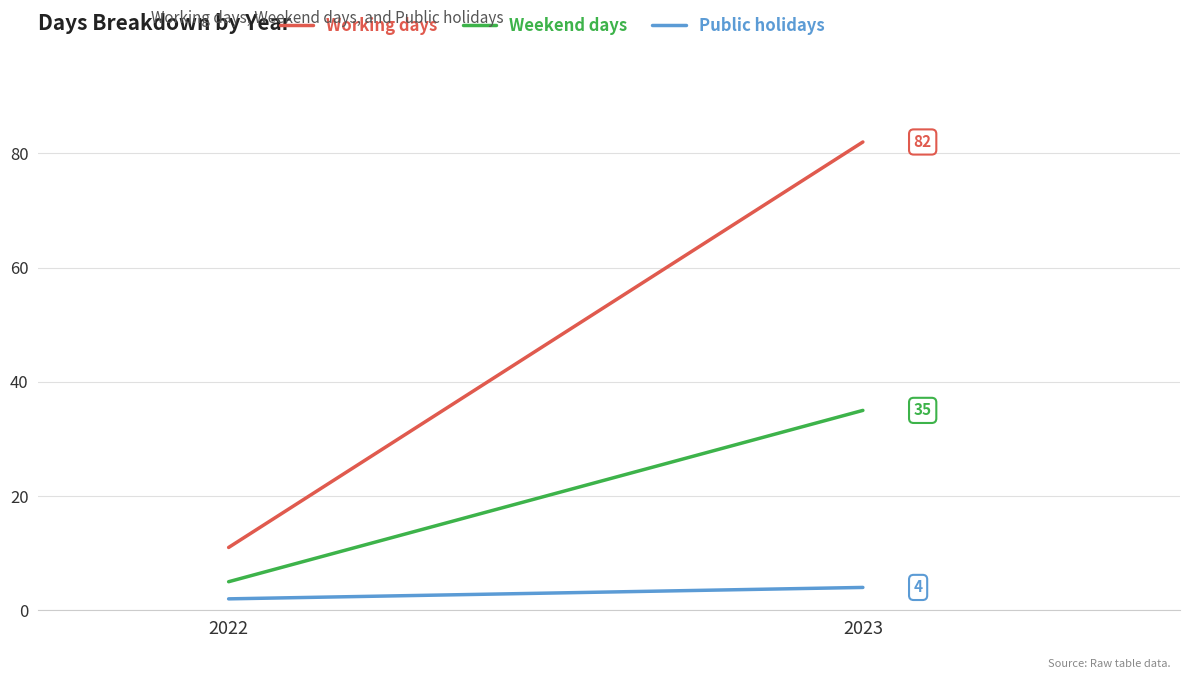

What is the spread (max minus min) of values at 2022?

9